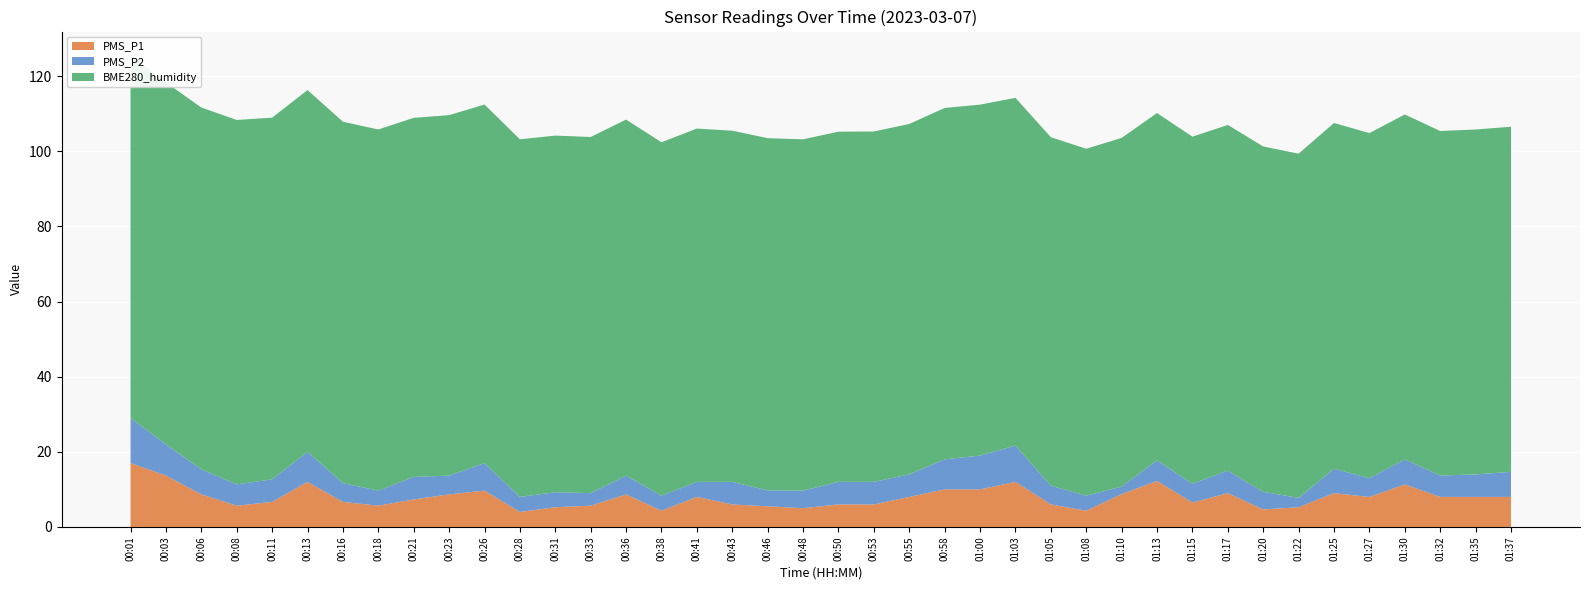

Reading right to left, extract all data points from this chart.

PMS_P1: 01:37=8.0	01:35=8.0	01:32=8.0	01:30=11.3	01:27=8.0	01:25=9.0	01:22=5.2	01:20=4.7	01:17=9.0	01:15=6.5	01:13=12.2	01:10=8.8	01:08=4.3	01:05=6.0	01:03=12.0	01:00=10.0	00:58=10.0	00:55=8.0	00:53=6.0	00:50=6.0	00:48=5.0	00:46=5.5	00:43=6.0	00:41=8.0	00:38=4.3	00:36=8.7	00:33=5.7	00:31=5.2	00:28=4.0	00:26=9.7	00:23=8.7	00:21=7.3	00:18=5.7	00:16=6.7	00:13=12.0	00:11=6.7	00:08=5.7	00:06=8.7	00:03=13.7	00:01=17.0
PMS_P2: 01:37=6.7	01:35=6.0	01:32=5.7	01:30=6.7	01:27=5.0	01:25=6.5	01:22=2.5	01:20=4.7	01:17=6.0	01:15=5.0	01:13=5.5	01:10=2.0	01:08=4.0	01:05=5.0	01:03=9.7	01:00=9.0	00:58=8.0	00:55=6.0	00:53=6.0	00:50=6.0	00:48=4.7	00:46=4.2	00:43=6.0	00:41=4.0	00:38=4.0	00:36=5.0	00:33=3.3	00:31=4.0	00:28=4.0	00:26=7.3	00:23=5.0	00:21=6.0	00:18=4.0	00:16=5.0	00:13=8.0	00:11=6.0	00:08=5.7	00:06=6.7	00:03=8.3	00:01=12.0
BME280_humidity: 01:37=91.9	01:35=91.8	01:32=91.7	01:30=91.8	01:27=91.8	01:25=92.0	01:22=91.6	01:20=91.9	01:17=92.0	01:15=92.4	01:13=92.4	01:10=92.8	01:08=92.3	01:05=92.7	01:03=92.5	01:00=93.4	00:58=93.5	00:55=93.3	00:53=93.3	00:50=93.2	00:48=93.5	00:46=93.7	00:43=93.5	00:41=94.0	00:38=94.1	00:36=94.8	00:33=94.8	00:31=94.9	00:28=95.2	00:26=95.4	00:23=95.9	00:21=95.6	00:18=96.1	00:16=96.2	00:13=96.3	00:11=96.3	00:08=97.0	00:06=96.3	00:03=96.3	00:01=96.6